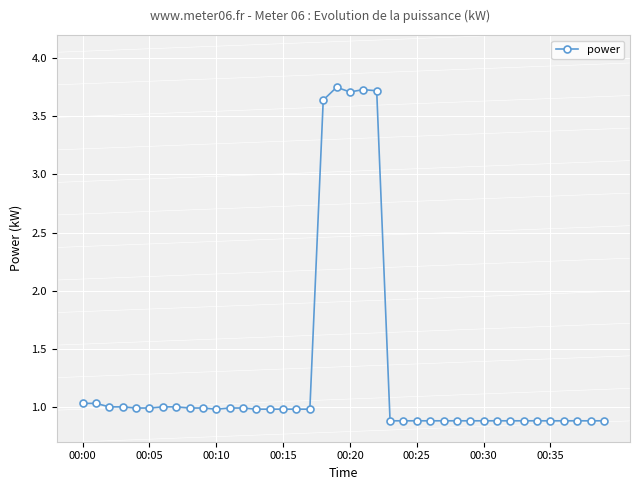

What is the difference between the maximum and minimum values?

2.9